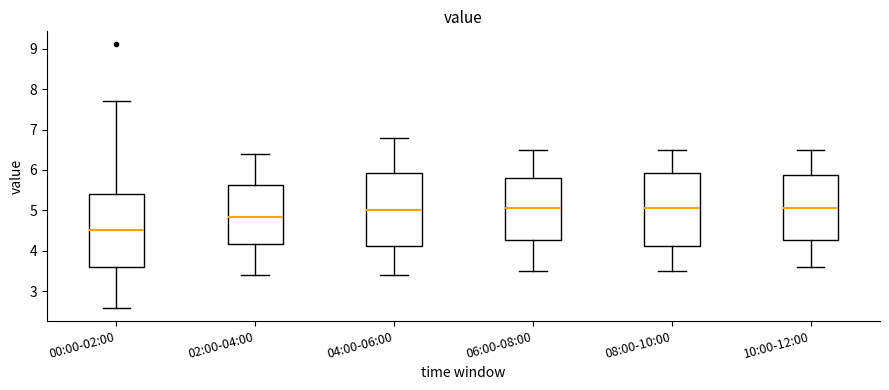

Reading left to right, read every box against the y-axis: the position of its median line, the range the box covers, and the ends of its whiskers. The values are not printed on the chart, so give them approximately, as read against the axis.

00:00-02:00: median 4.5, box 3.6 to 5.4, whiskers 2.6 to 7.7
02:00-04:00: median 4.9, box 4.2 to 5.6, whiskers 3.4 to 6.4
04:00-06:00: median 5.0, box 4.1 to 5.9, whiskers 3.4 to 6.8
06:00-08:00: median 5.1, box 4.3 to 5.8, whiskers 3.5 to 6.5
08:00-10:00: median 5.1, box 4.1 to 5.9, whiskers 3.5 to 6.5
10:00-12:00: median 5.1, box 4.3 to 5.9, whiskers 3.6 to 6.5